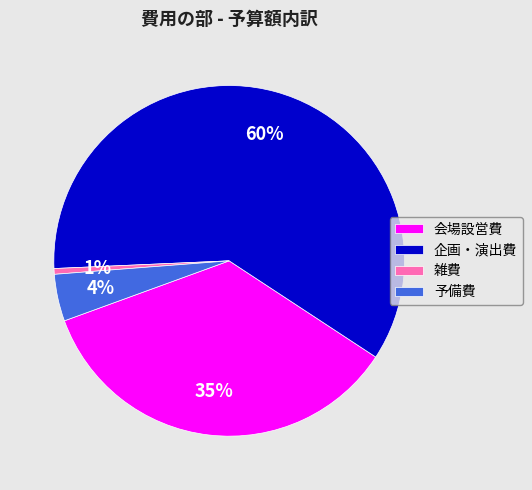

Which category accounts for the majority?

企画・演出費